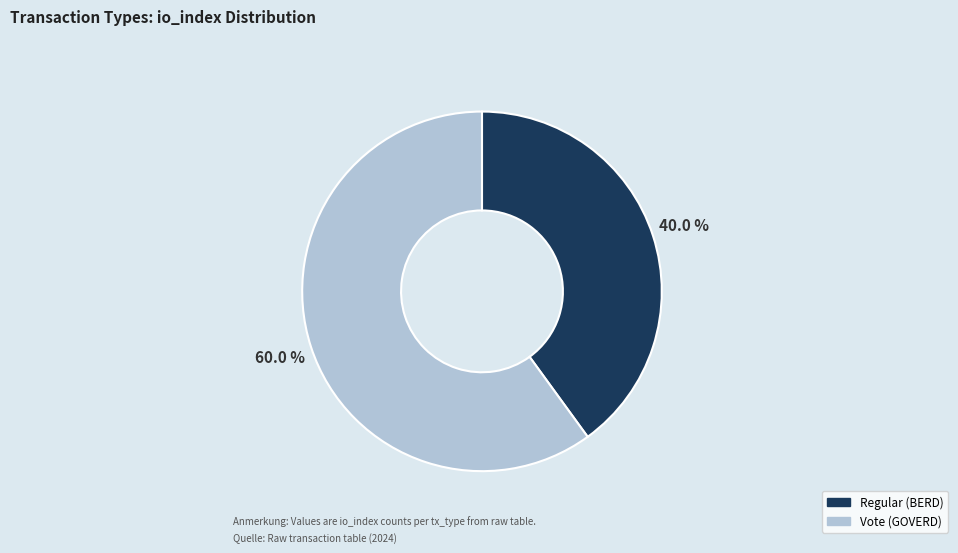

Is there a majority slice in this chart?

Yes